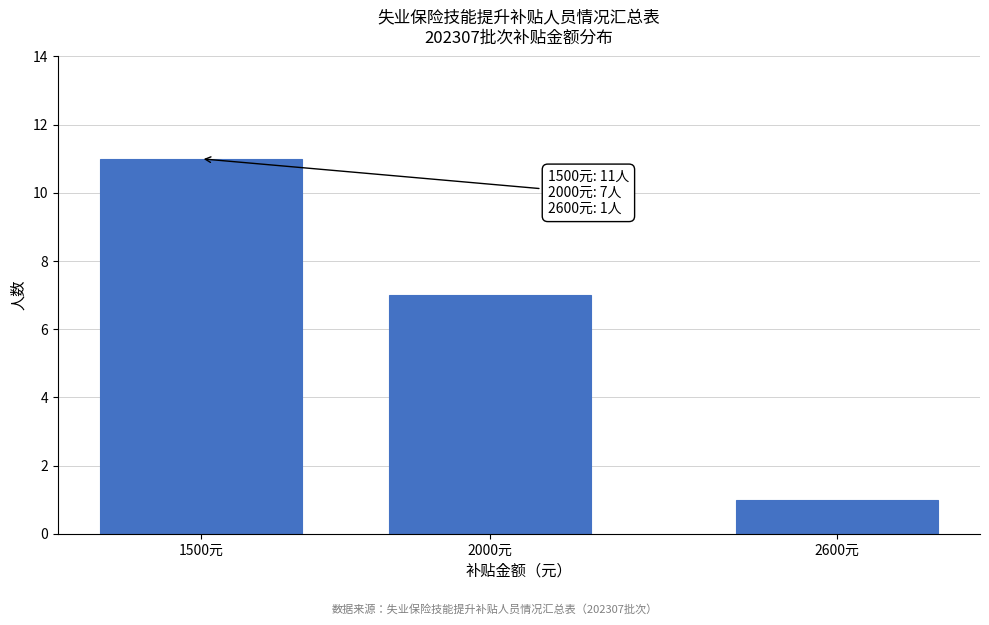

Reading left to right, extract all data points from this chart.

1500元=11	2000元=7	2600元=1